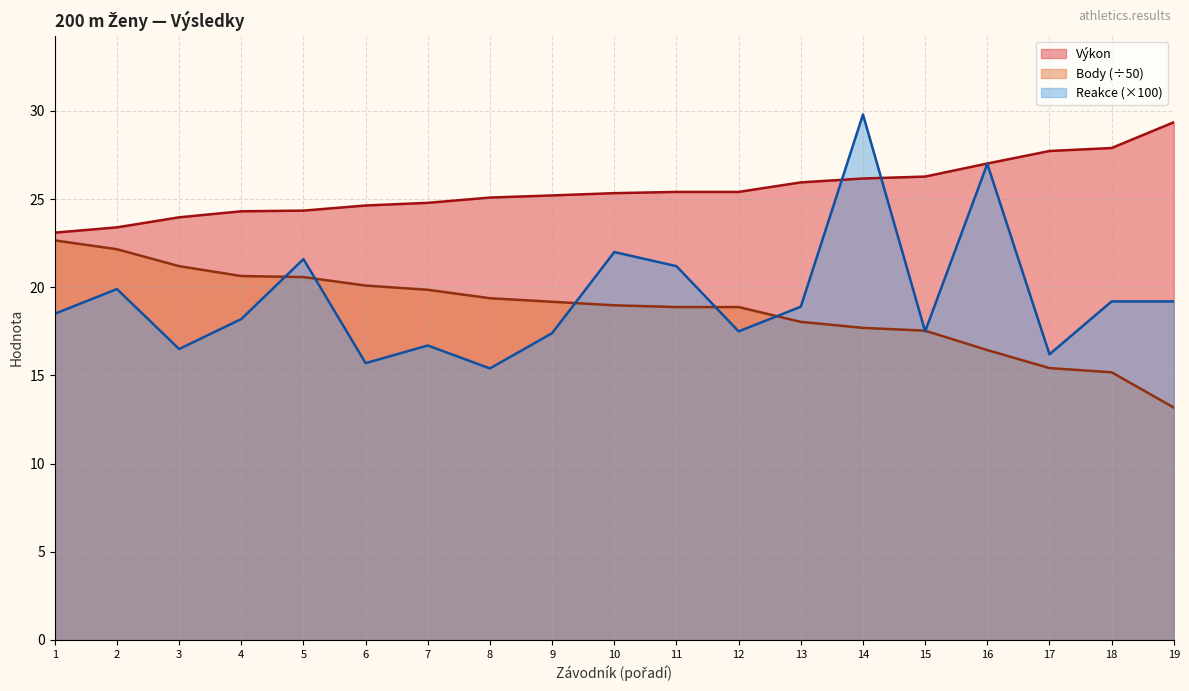

What is the spread (max minus min) of values at 14?

12.1